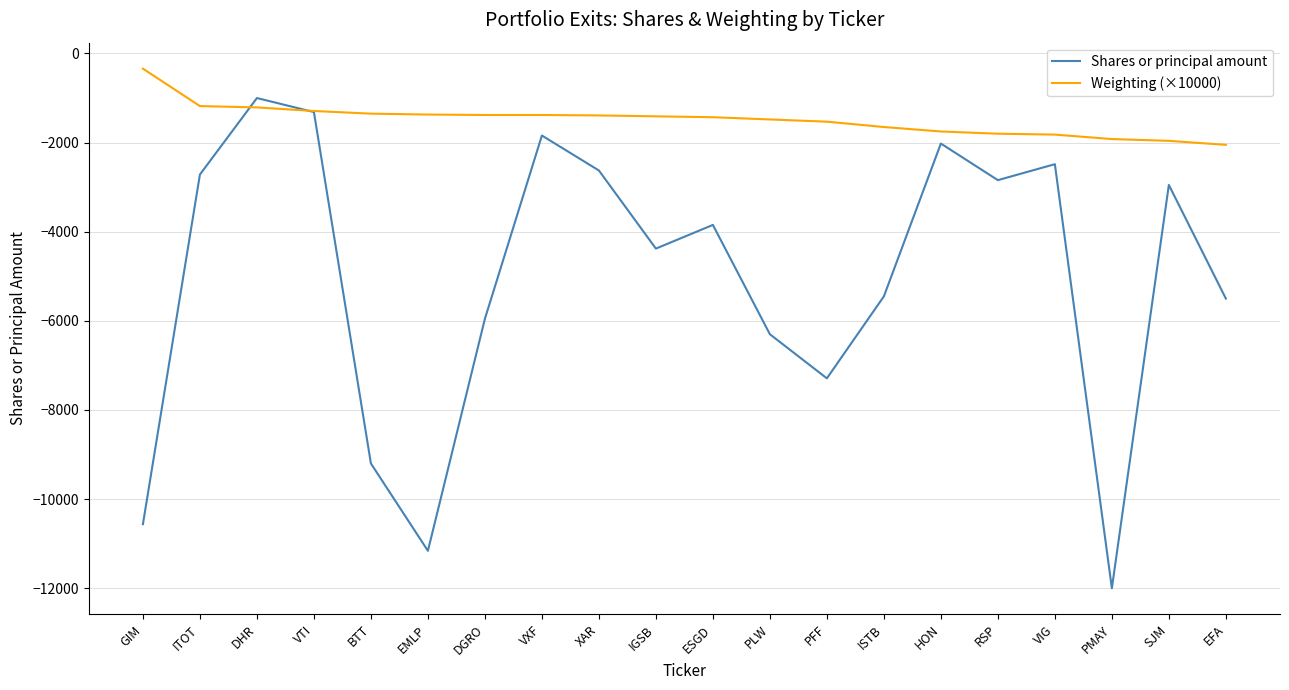

What is the difference between the second highest and second lowest values in the Weighting (×10000) series?

780.0